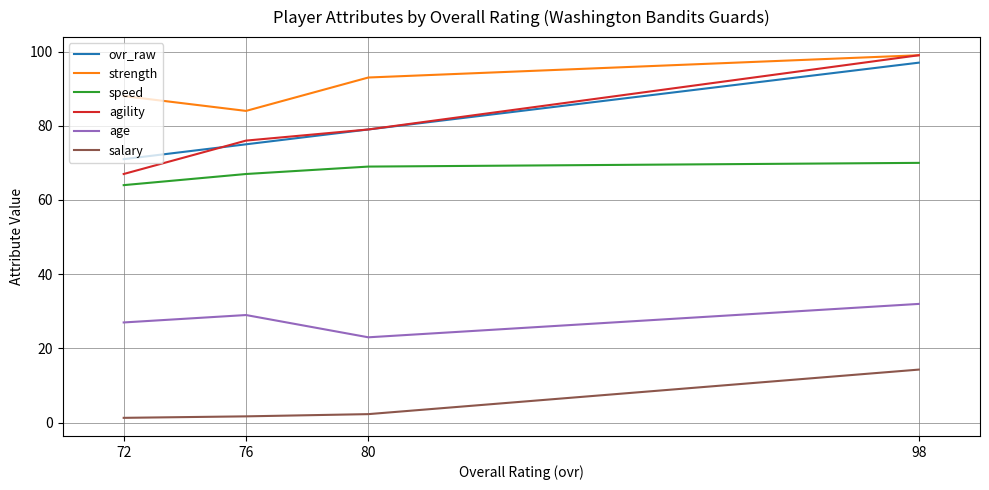

Is it true that speed equals 27.0 at 98?

False